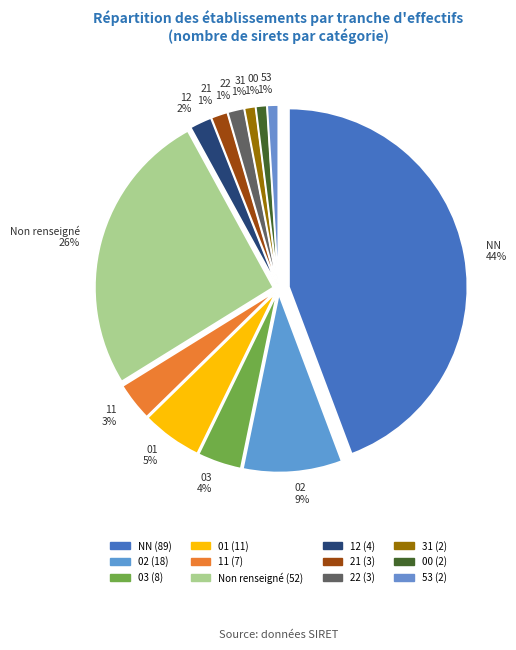

What percentage is the 00 slice, to the nearest percent?

1%